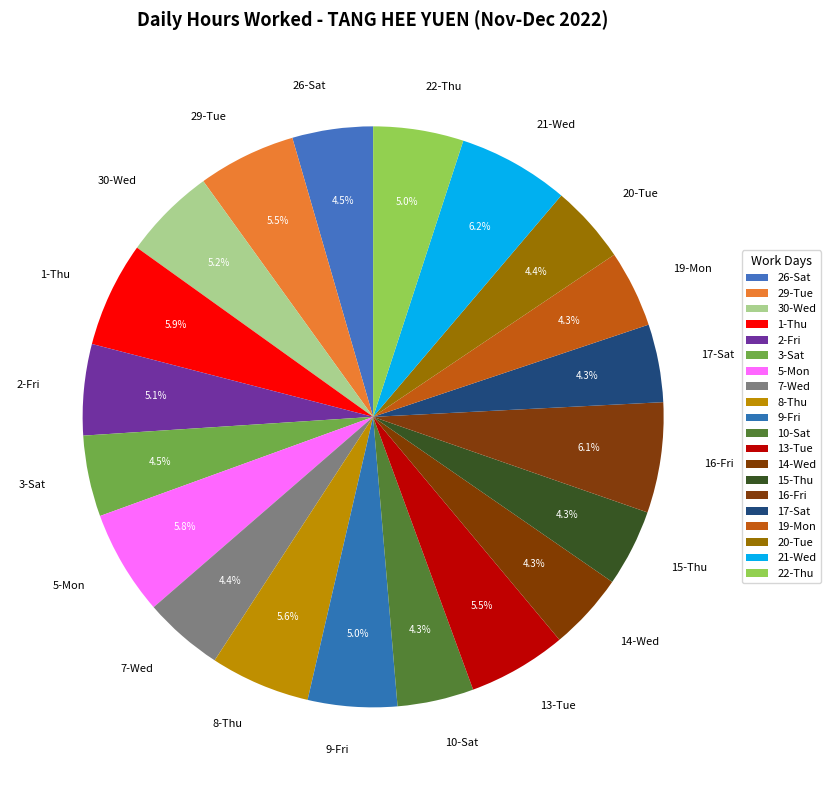

Between 8-Thu and 7-Wed, which is larger?

8-Thu